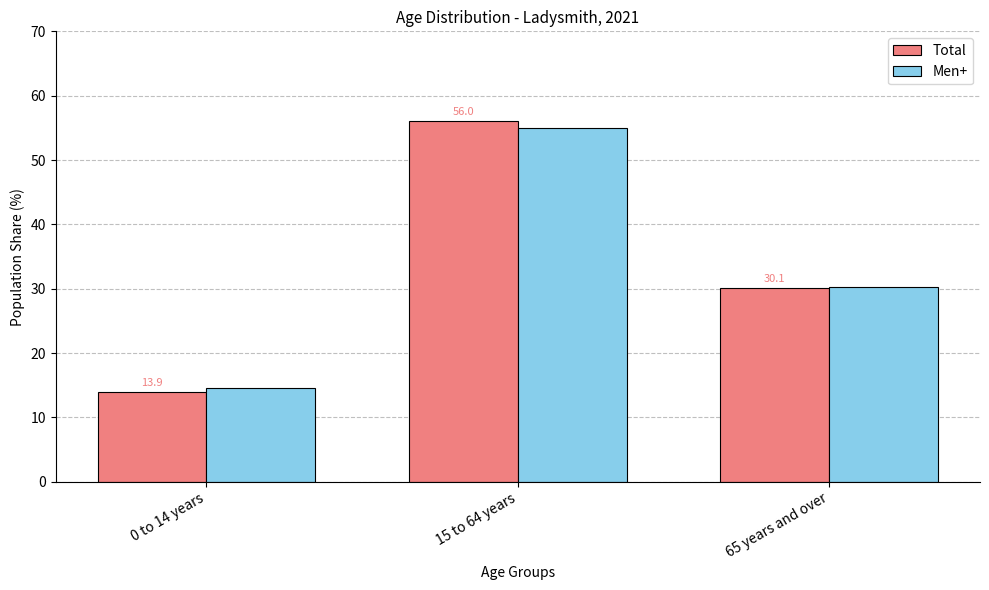

The value of Men+ at 65 years and over is 10.1. True or false?

False